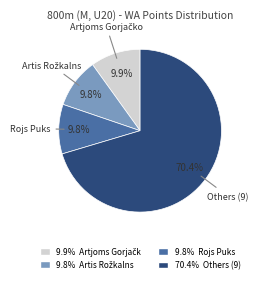

Does any single category account for the majority?

Yes